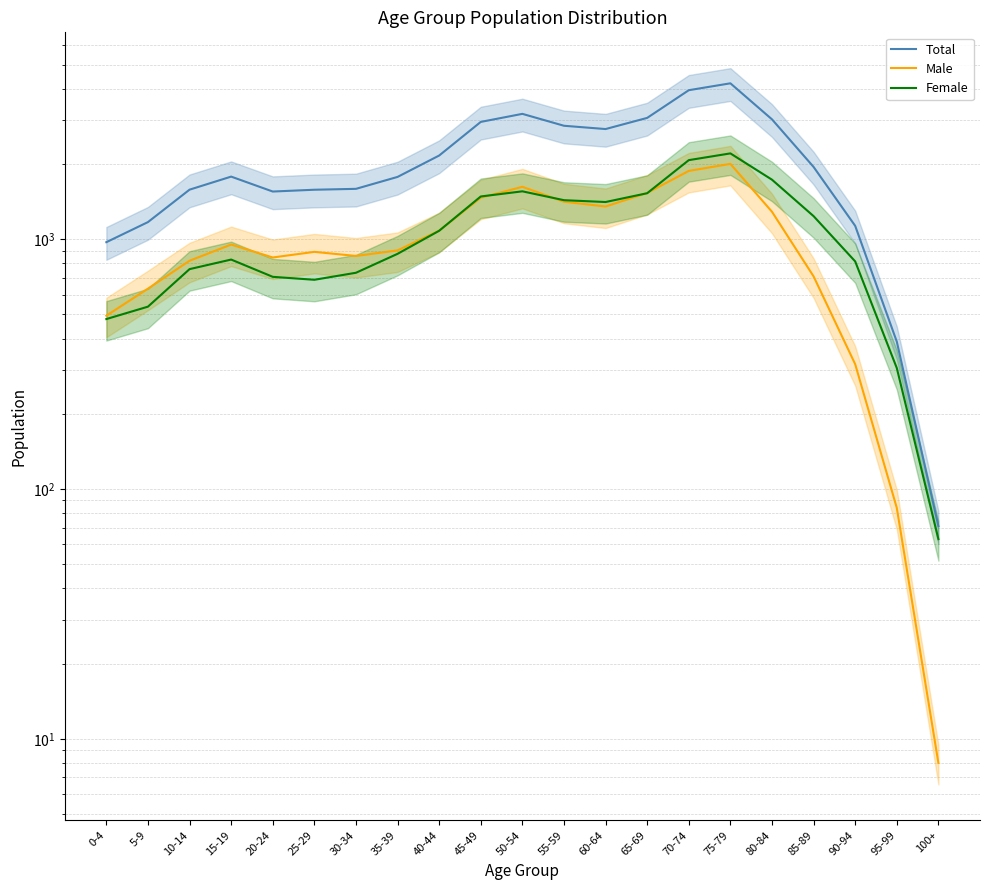

How many values in the Female series exceed 874?

10